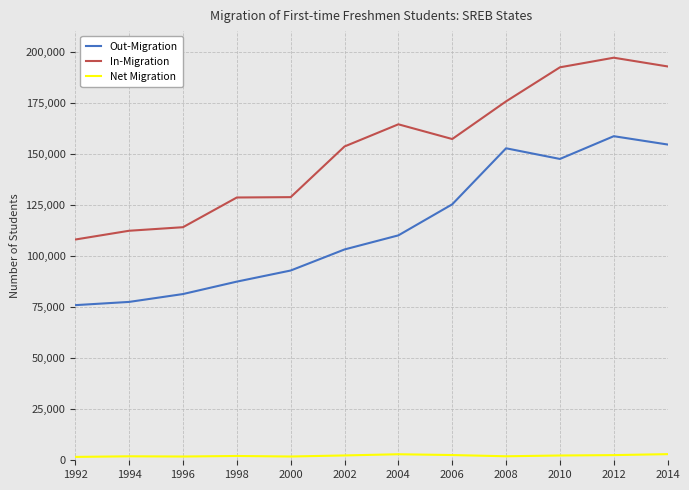

True or false: Out-Migration and In-Migration intersect in this chart.

False